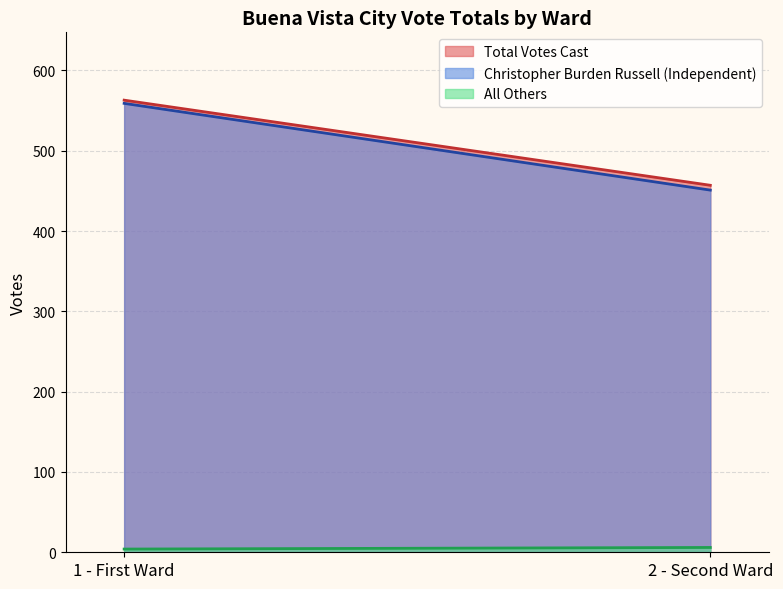

What is the greatest value displayed?

563